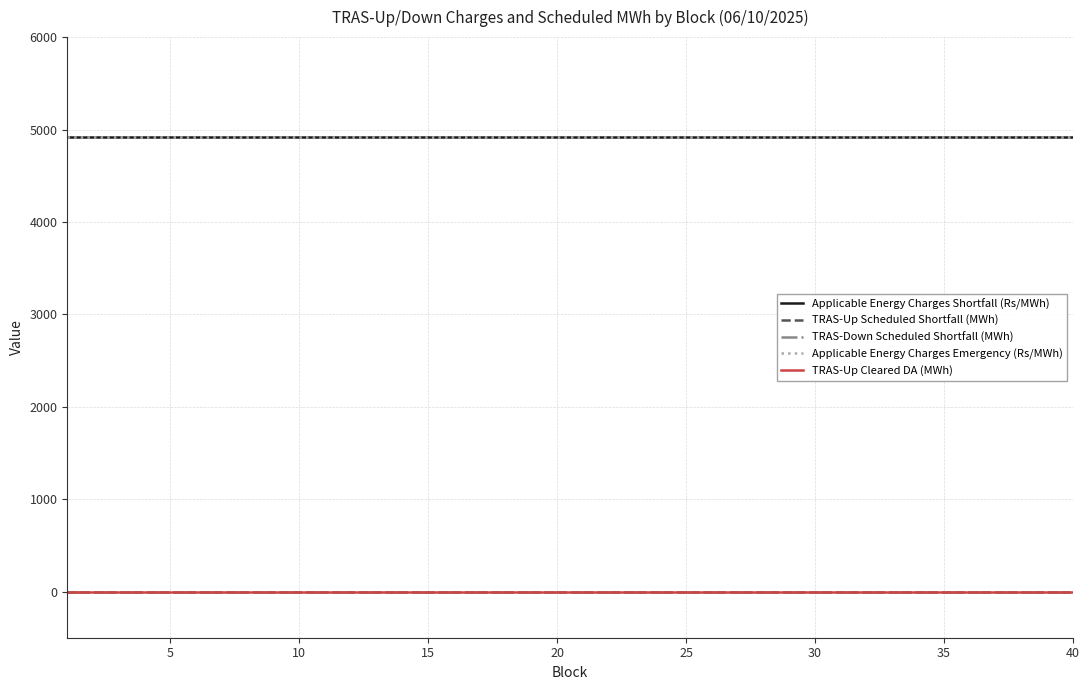

Is this an area chart (filled region under the line)?

No